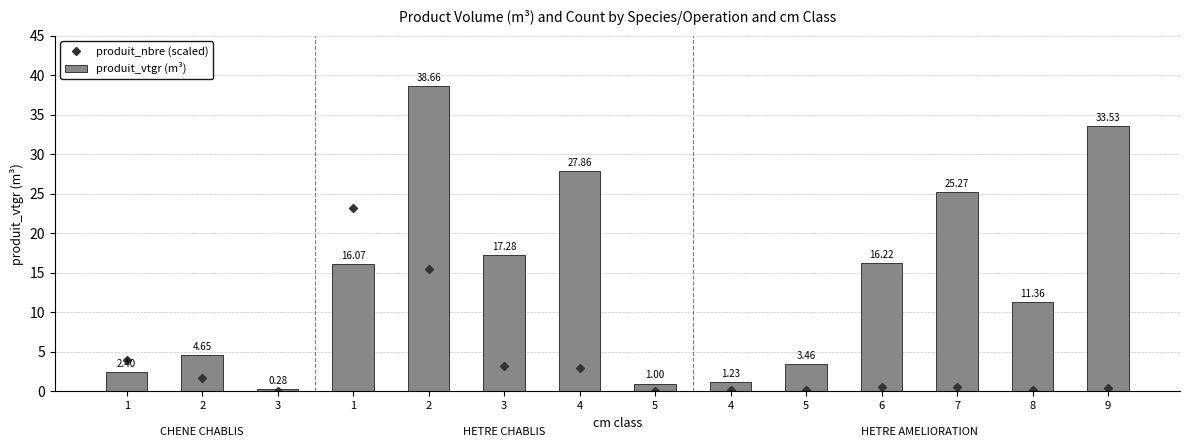

Rank the series by their maximum value, from lowest to highest.

produit_nbre (scaled), produit_vtgr (m³)